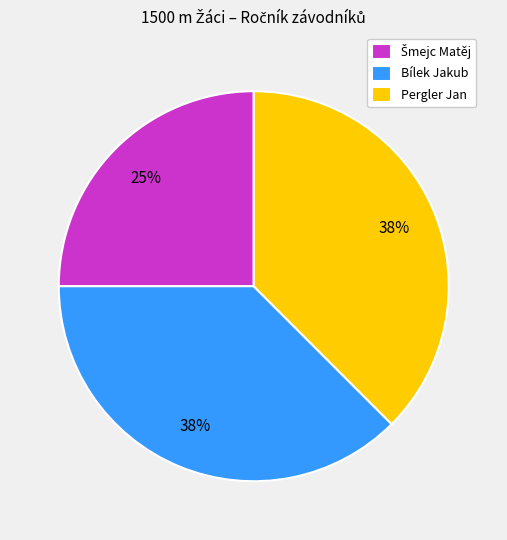

To the nearest percent, what is the average slice percentage?

33%